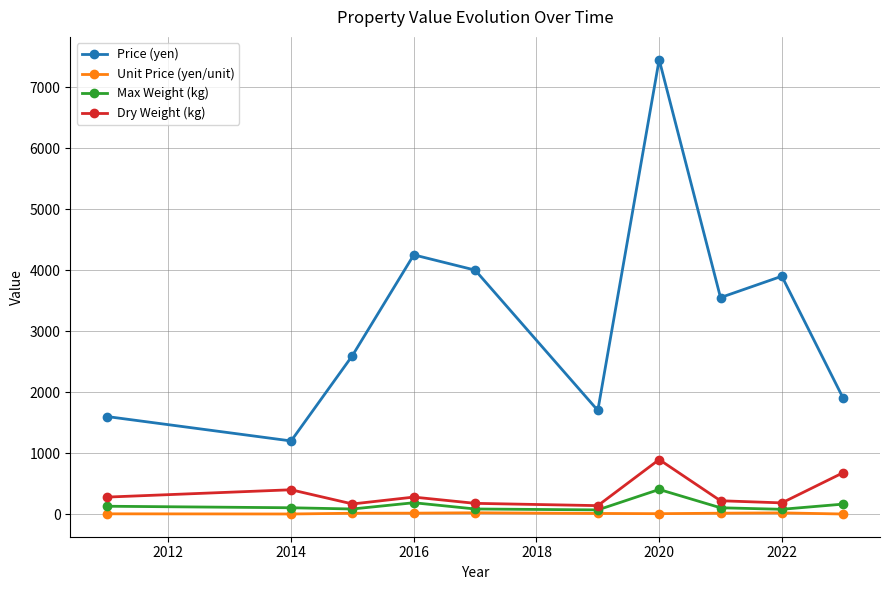

Which series has the widest spread of values?

Price (yen)